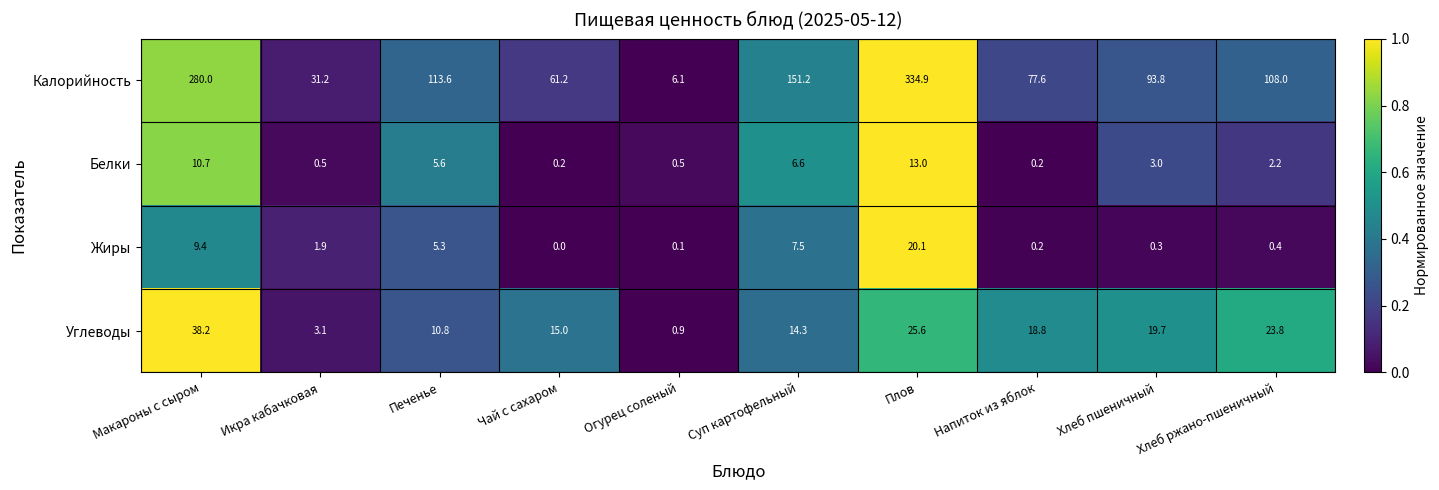

At which category does the chart reach its minimum across all series?

Чай с сахаром